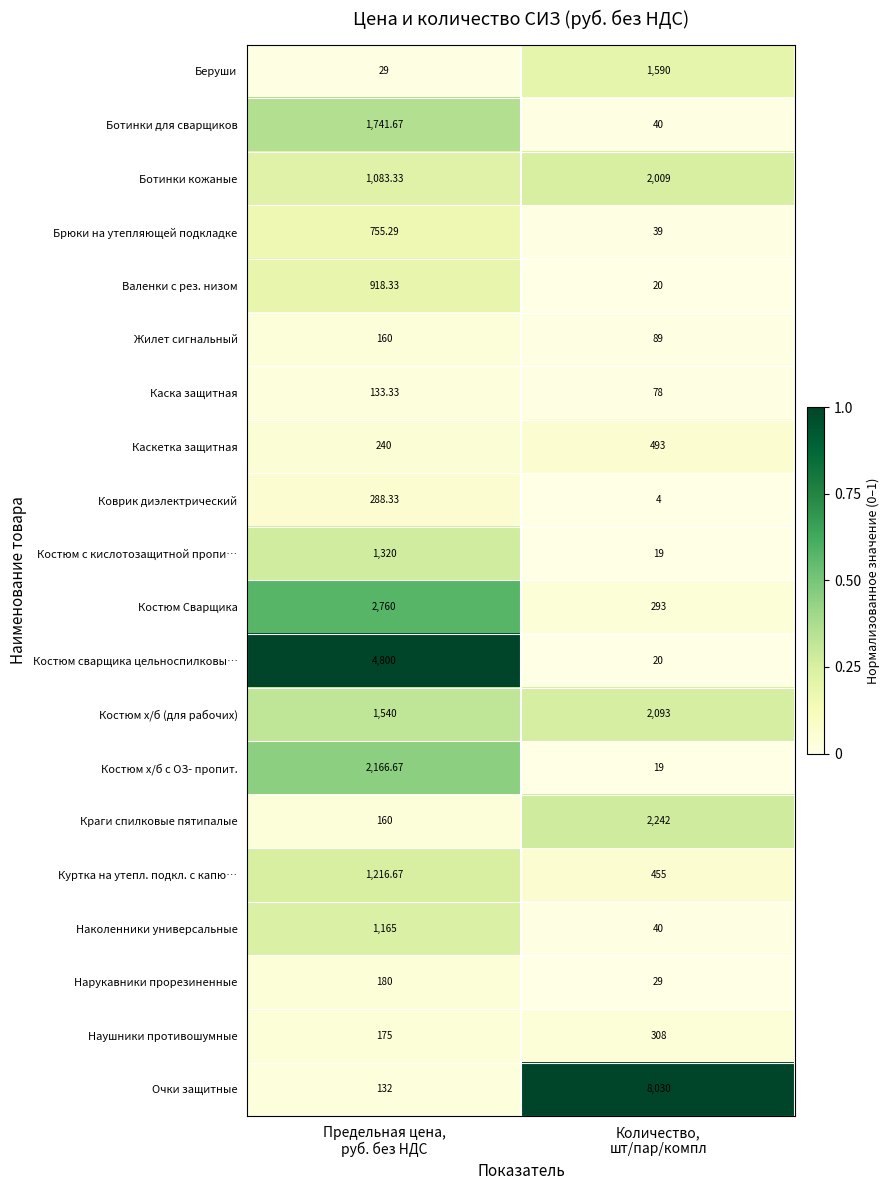

Which series has the largest total across all categories?

Очки защитные